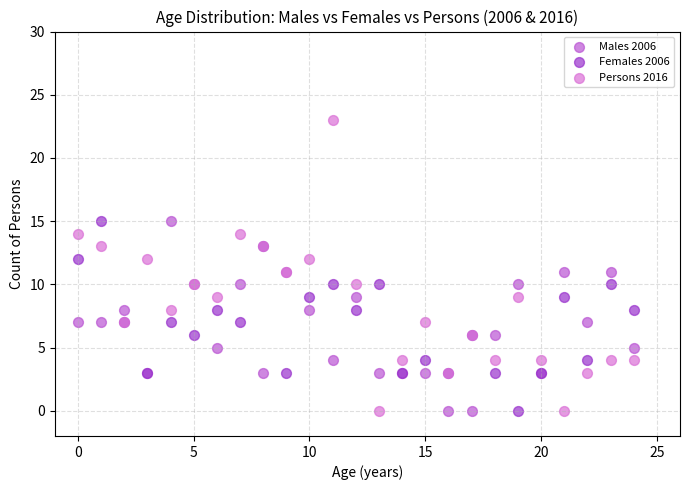

Which series contains the highest Y value?

Persons 2016